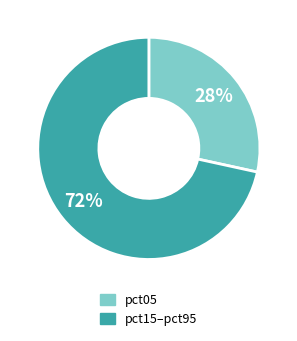

Does any single category account for the majority?

Yes